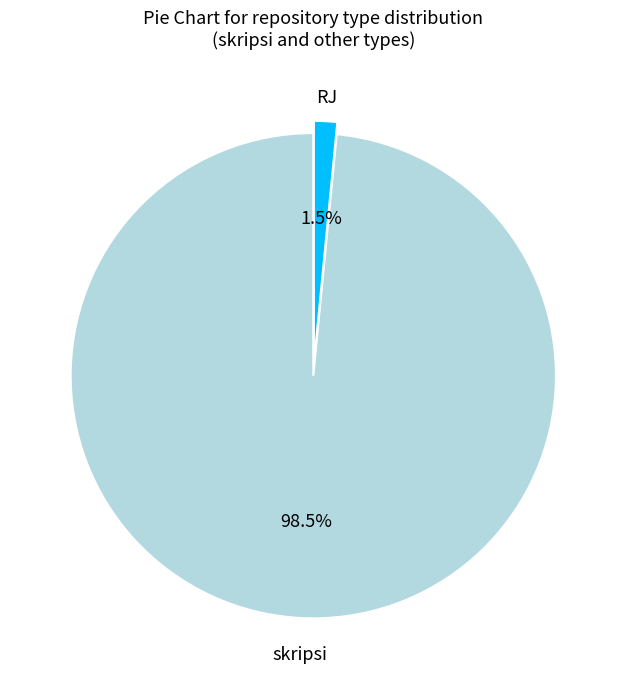

Is there a majority slice in this chart?

Yes